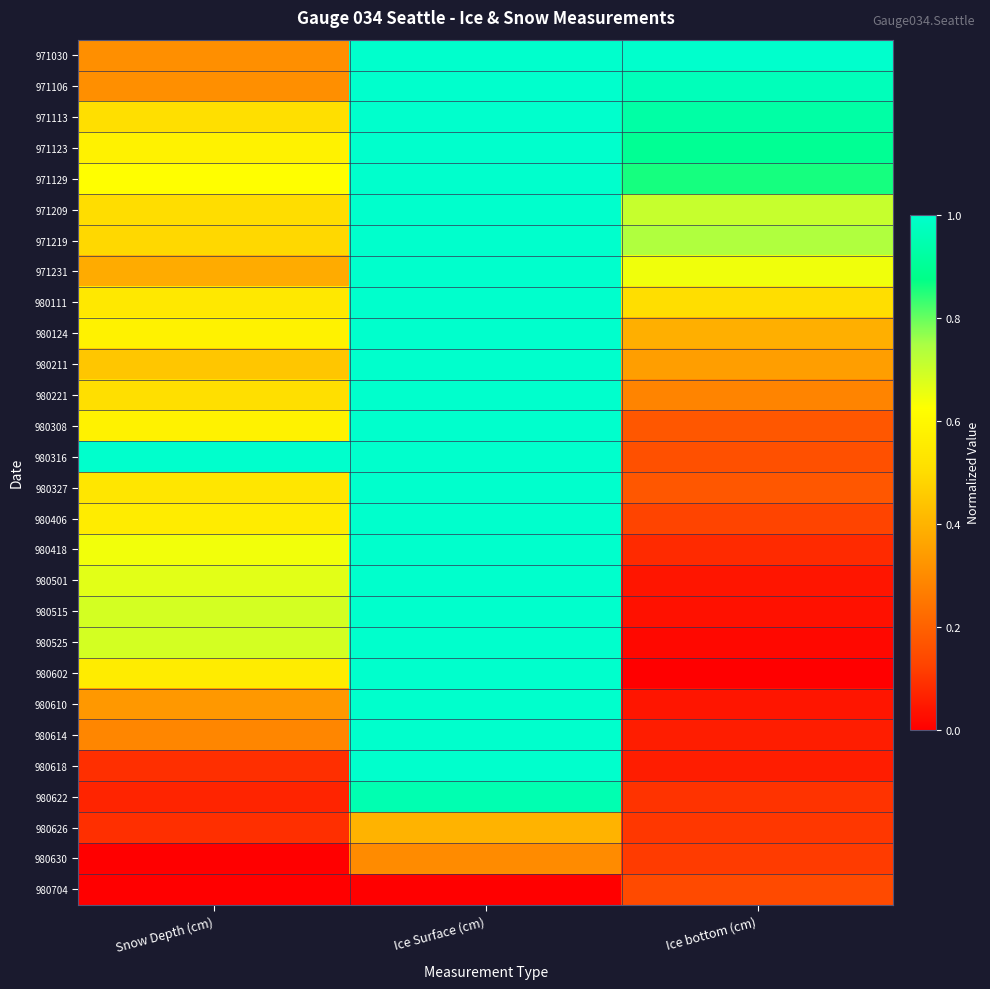

Rank the series at Snow Depth (cm) from lowest to highest value.

980630, 980704, 980622, 980618, 980626, 980614, 971030, 971106, 980610, 971231, 980211, 971219, 971209, 971113, 980221, 980327, 980111, 980406, 980602, 971123, 980124, 980308, 971129, 980418, 980501, 980515, 980525, 980316